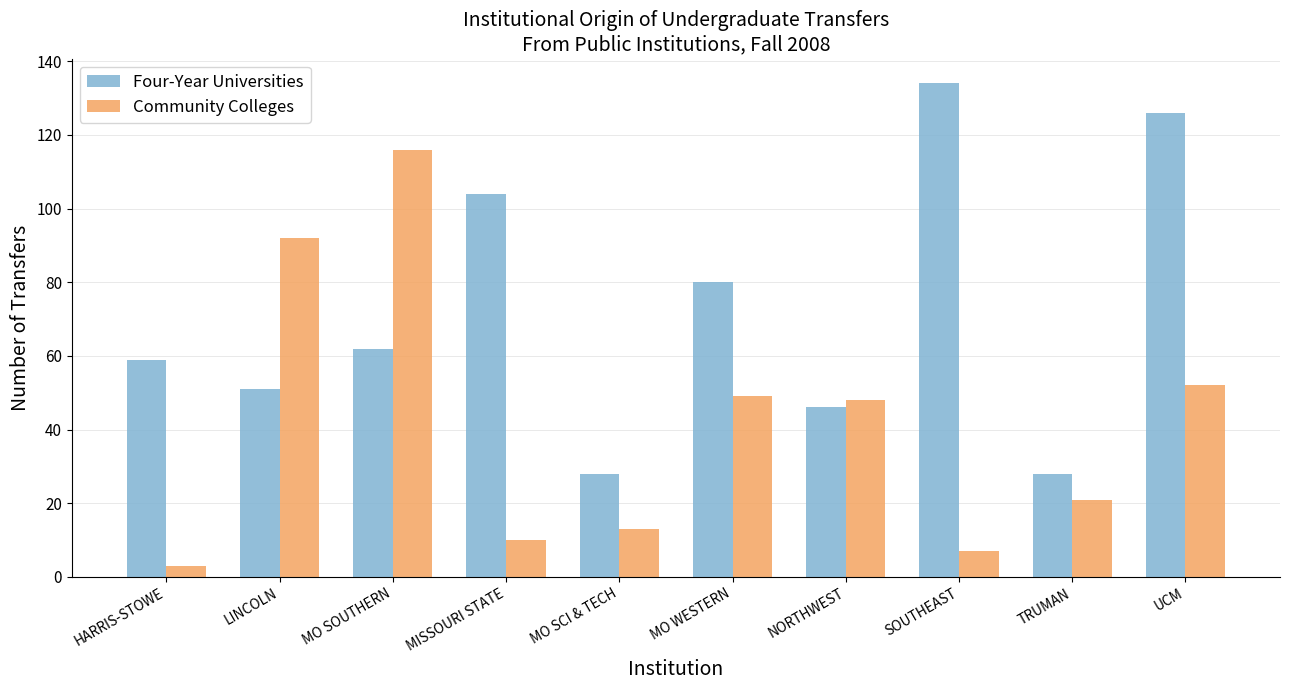

What is the sum of all Community Colleges values?

411